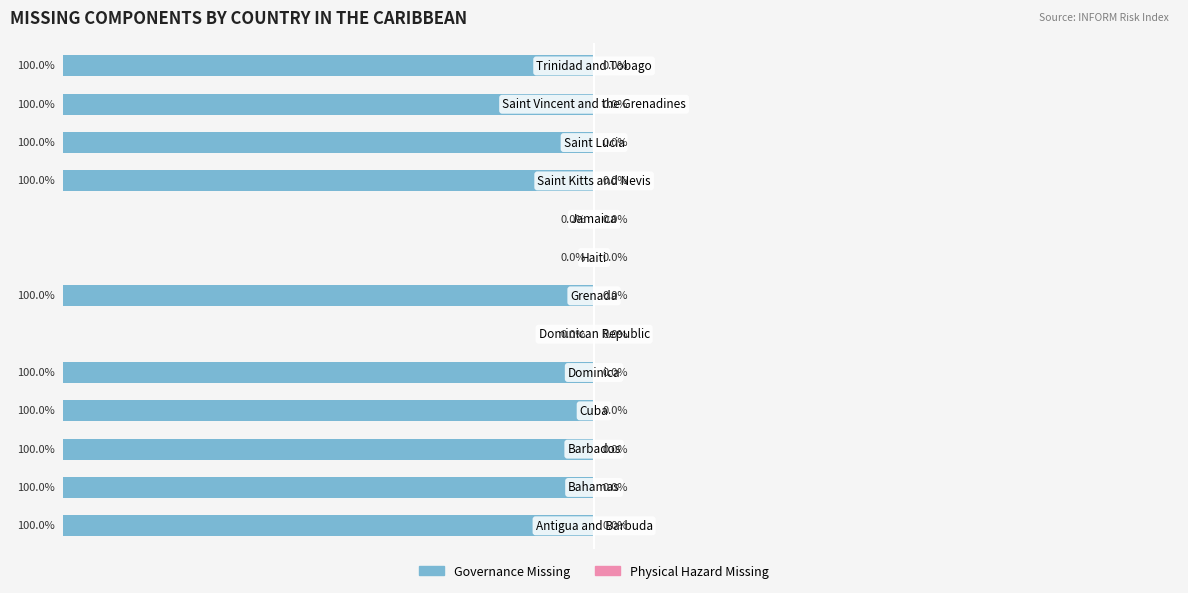

Are the bars horizontal?

Yes